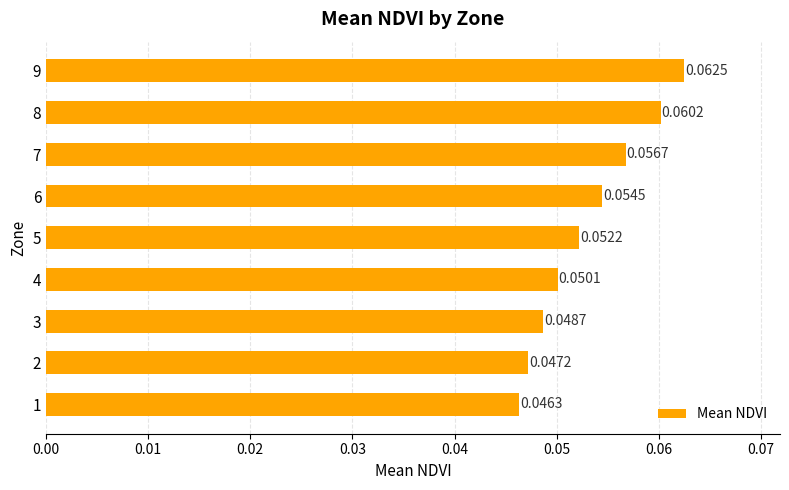

Which has a higher value, 8 or 9?

9